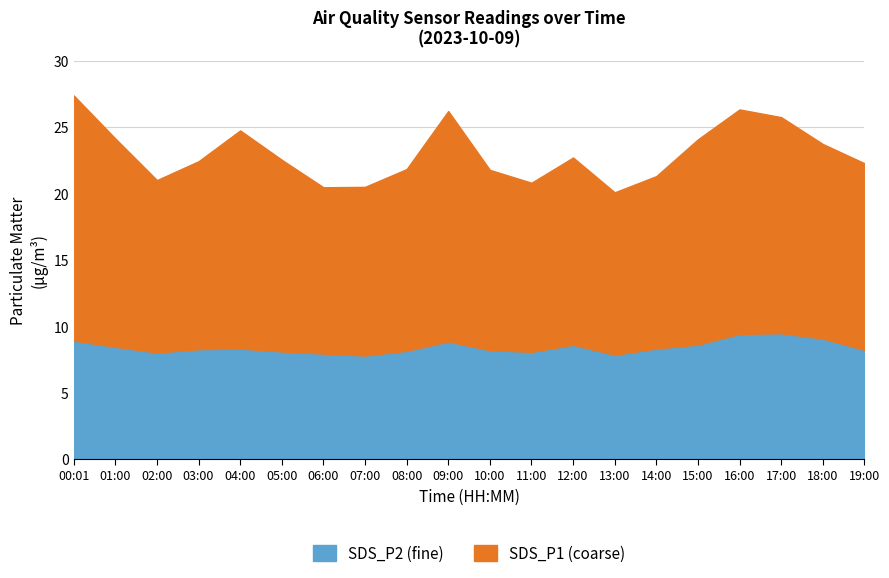

How many data points does each series have?

20